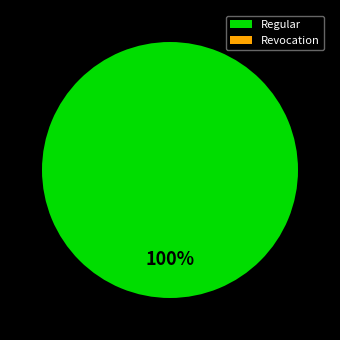

Which category has the biggest portion of the pie?

Regular